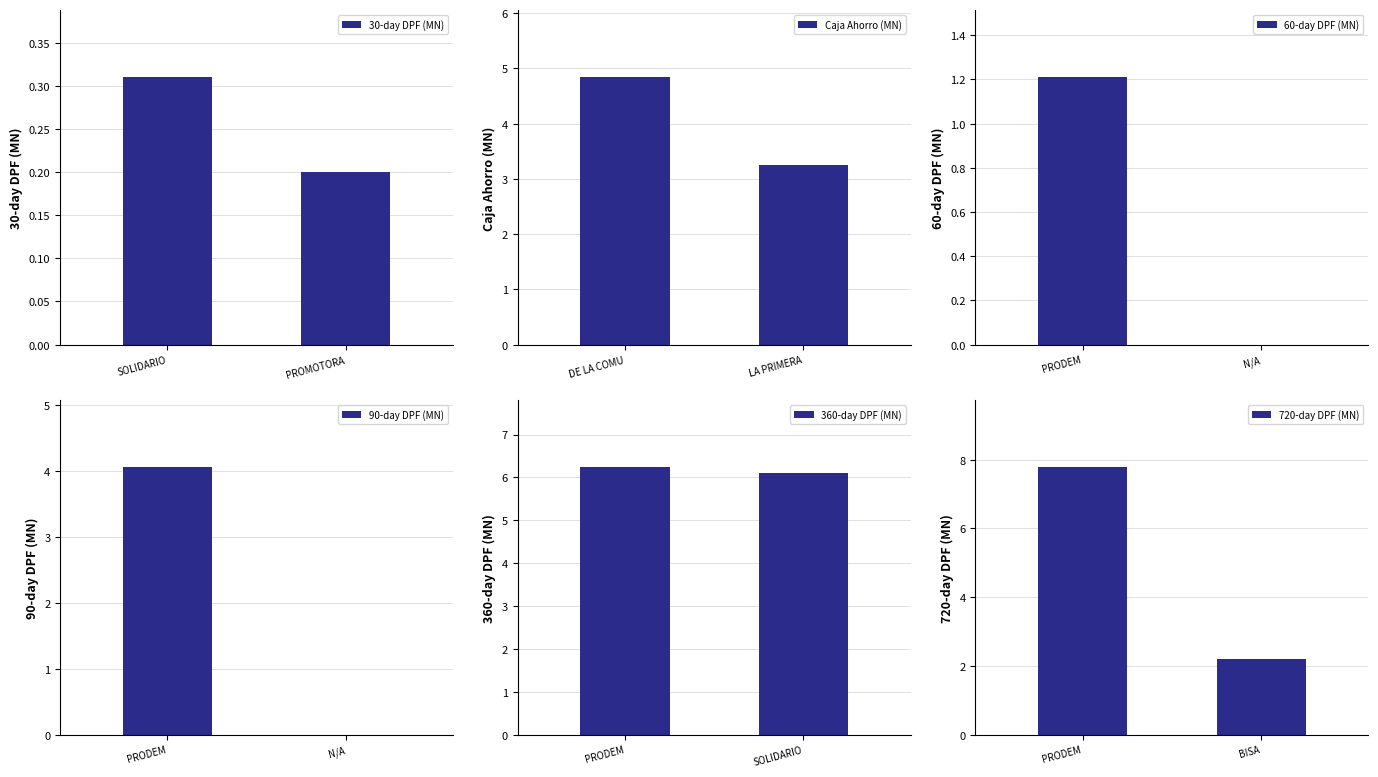

The value of 60-day DPF (MN) at N/A is -0.5. True or false?

False